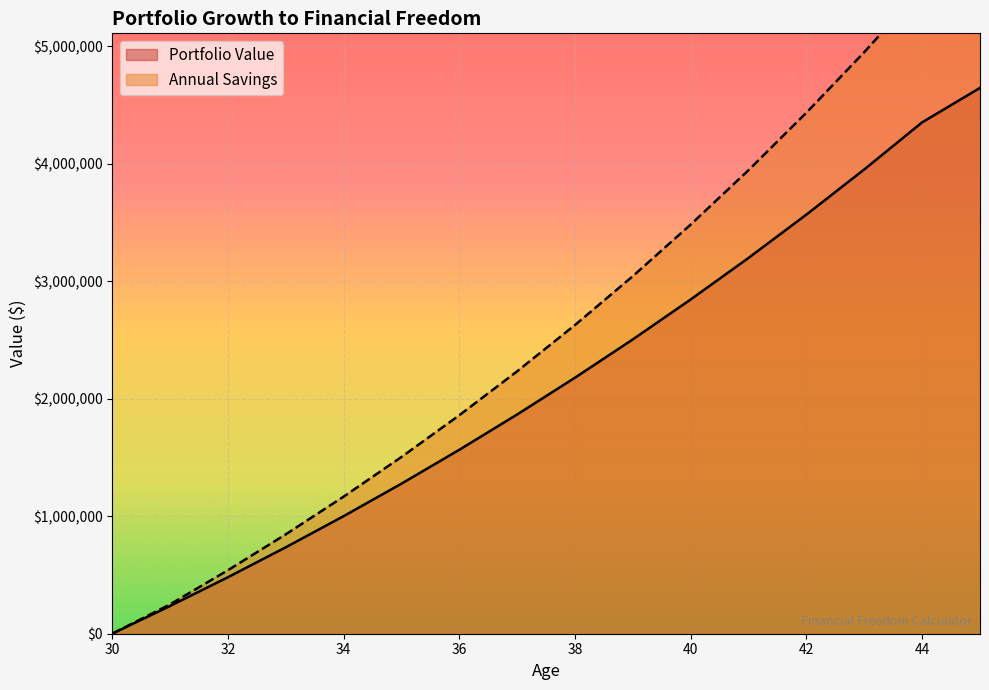

True or false: Portfolio Value and Annual Savings intersect in this chart.

False